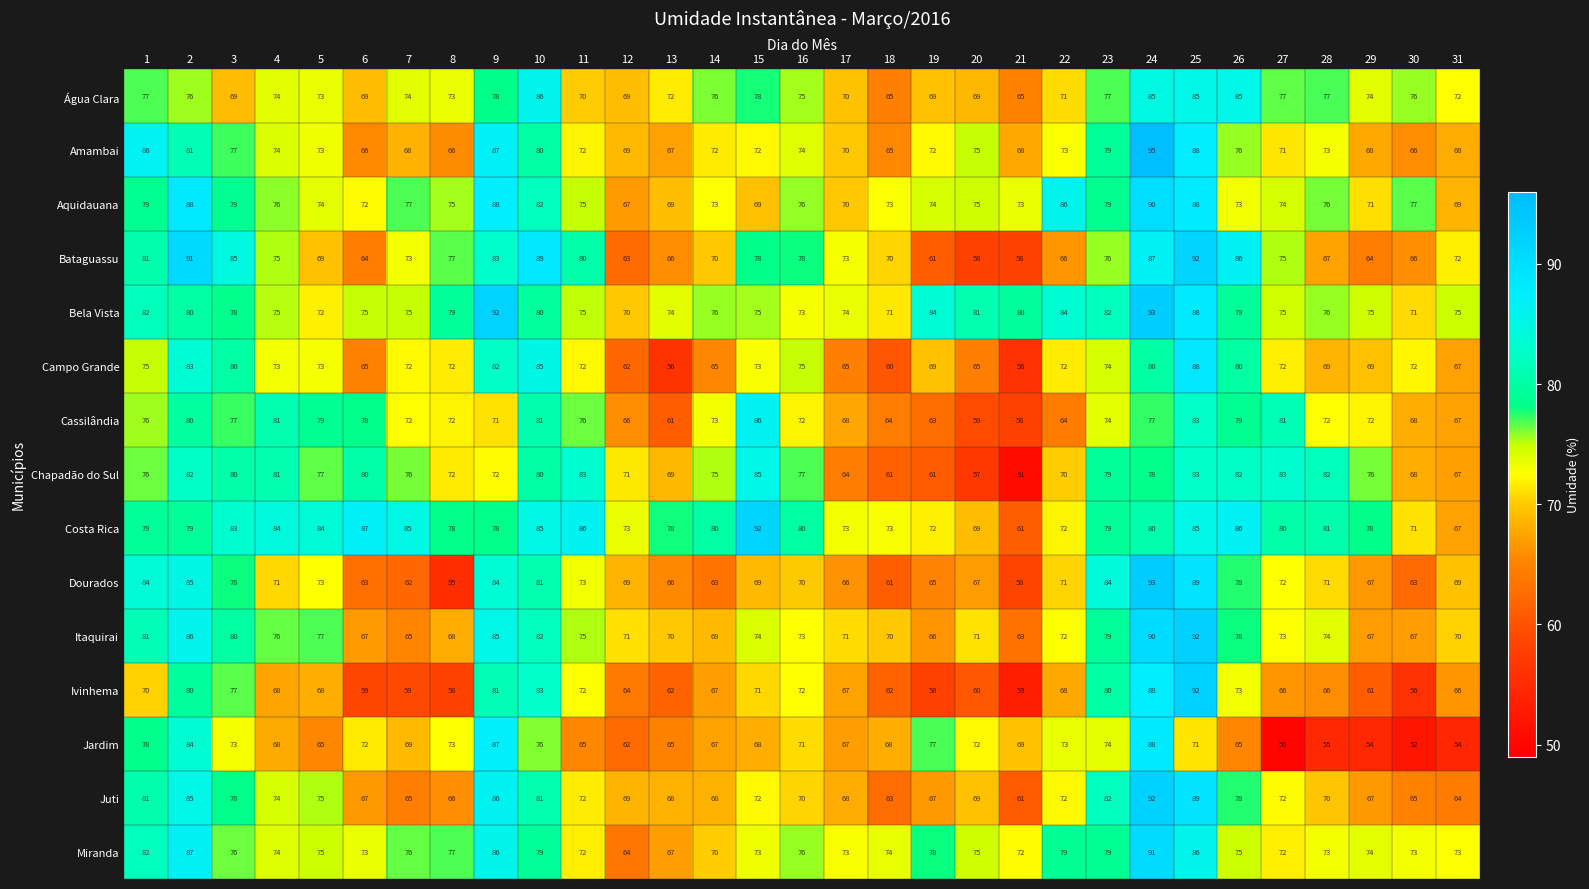

True or false: Amambai has a value of 74 at 4.

True